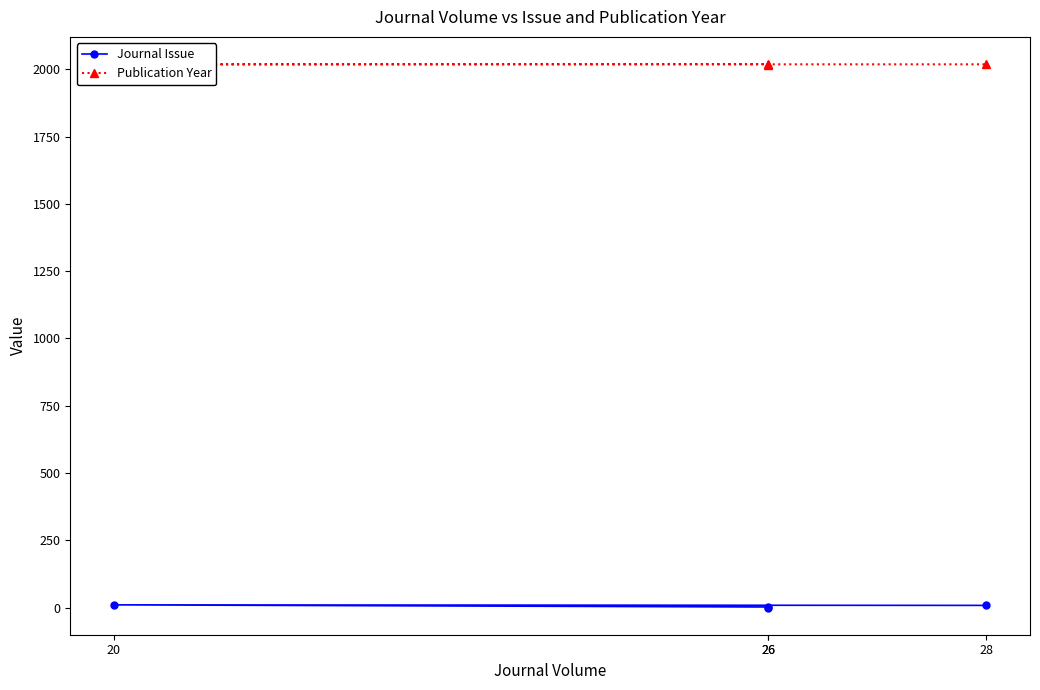

What is the sum of all Publication Year values?

8071